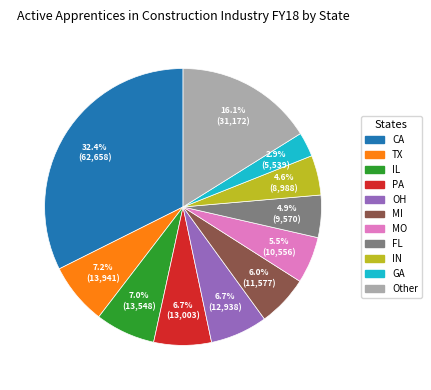

Is there a majority slice in this chart?

No